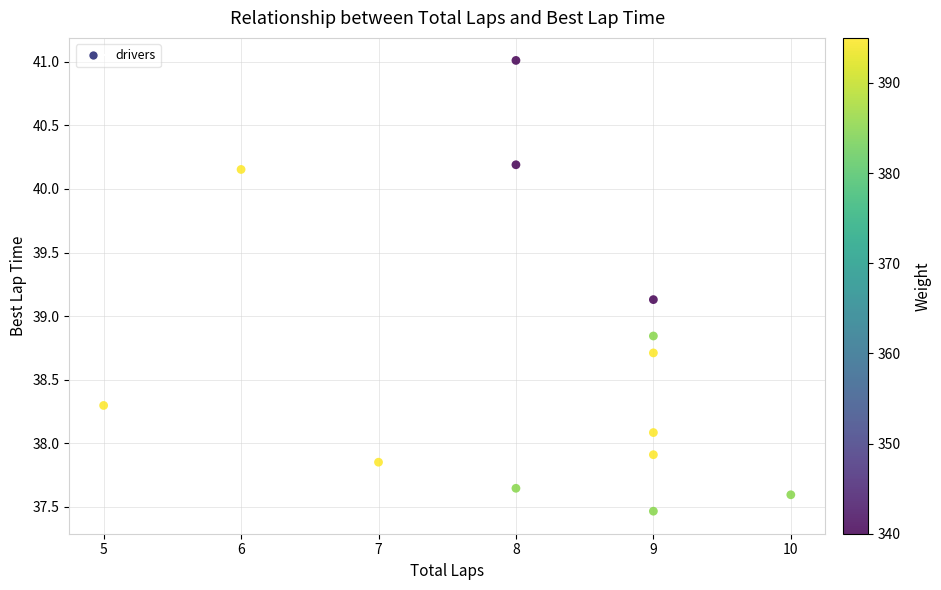

What is the range of X values (max minus min)?

5.0